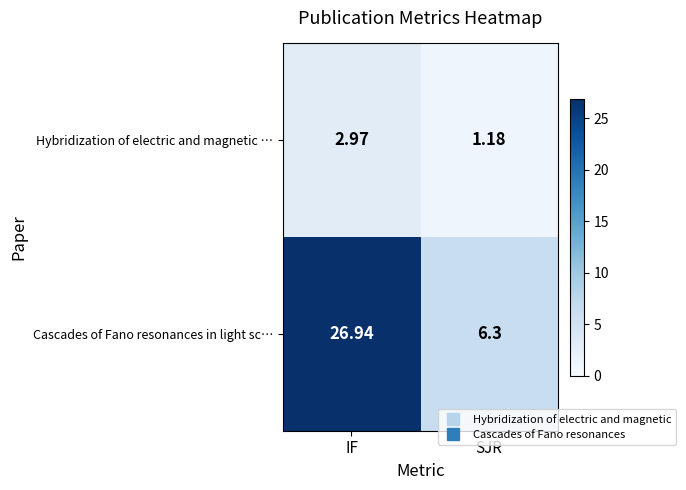

What is the spread (max minus min) of values at IF?

24.0